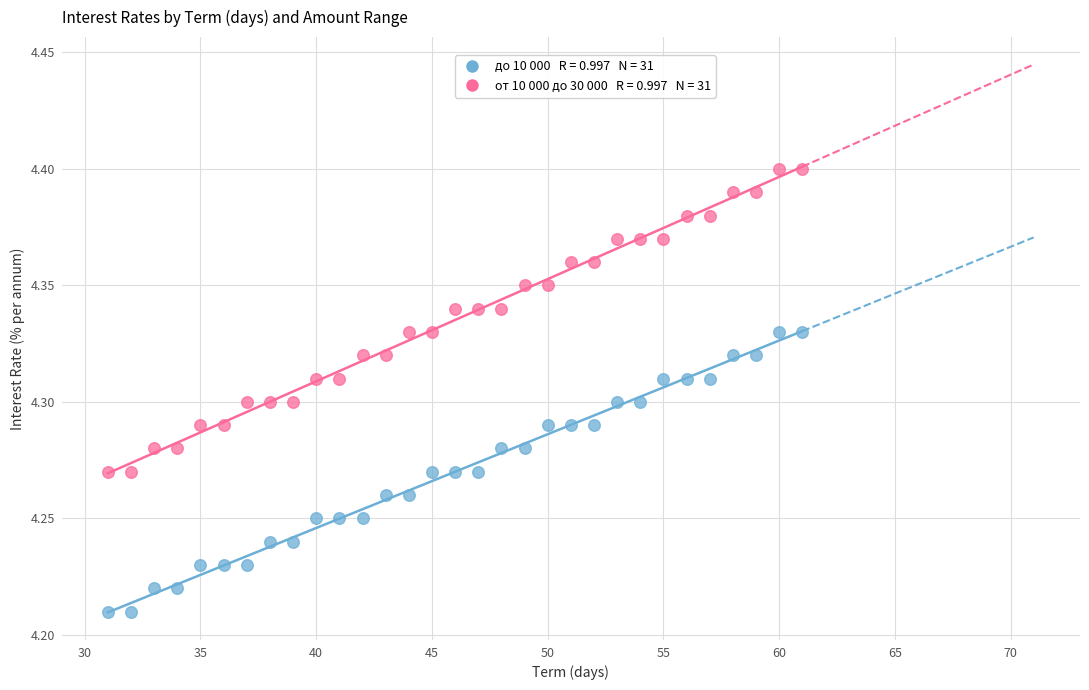

Across all data points, what is the range of X values (max minus min)?

30.0